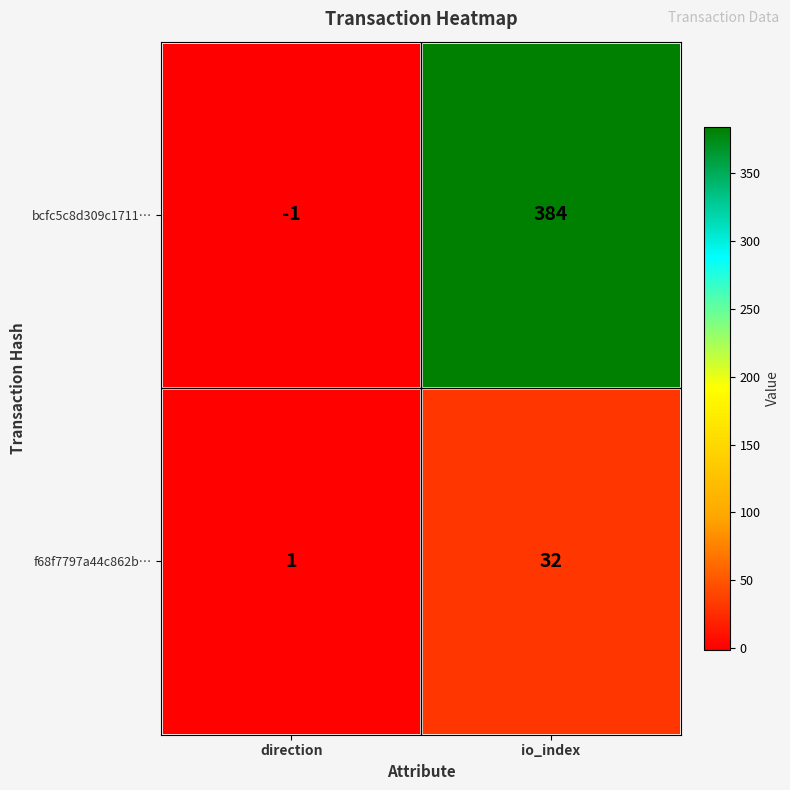

The value of f68f7797a44c862b… at direction is 1. True or false?

True